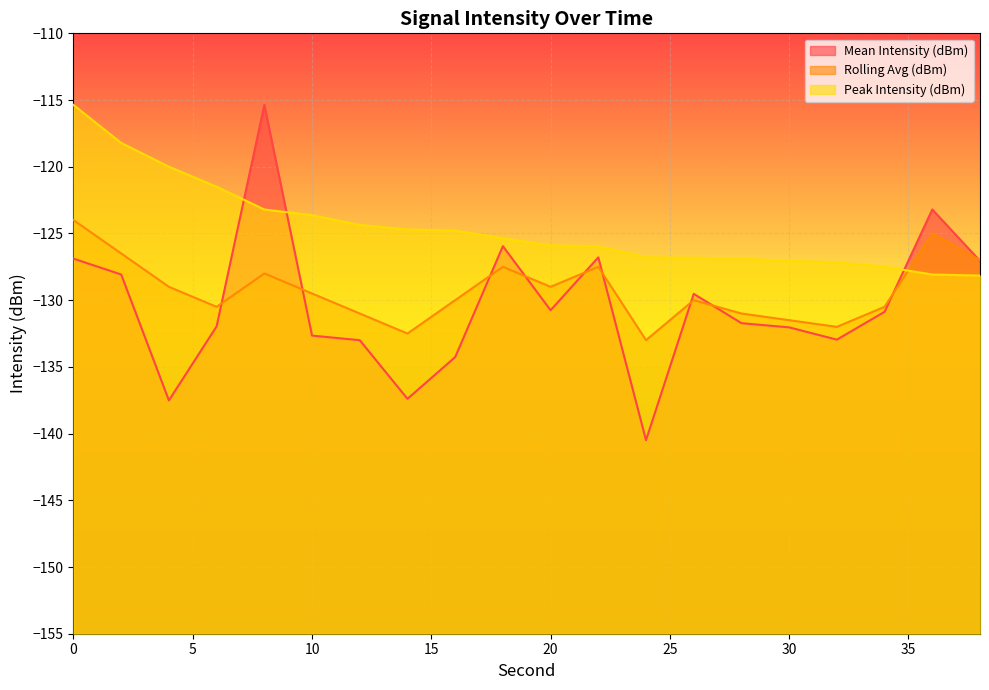

What is the difference between the Peak Intensity (dBm) values at 24 and 16?

2.0